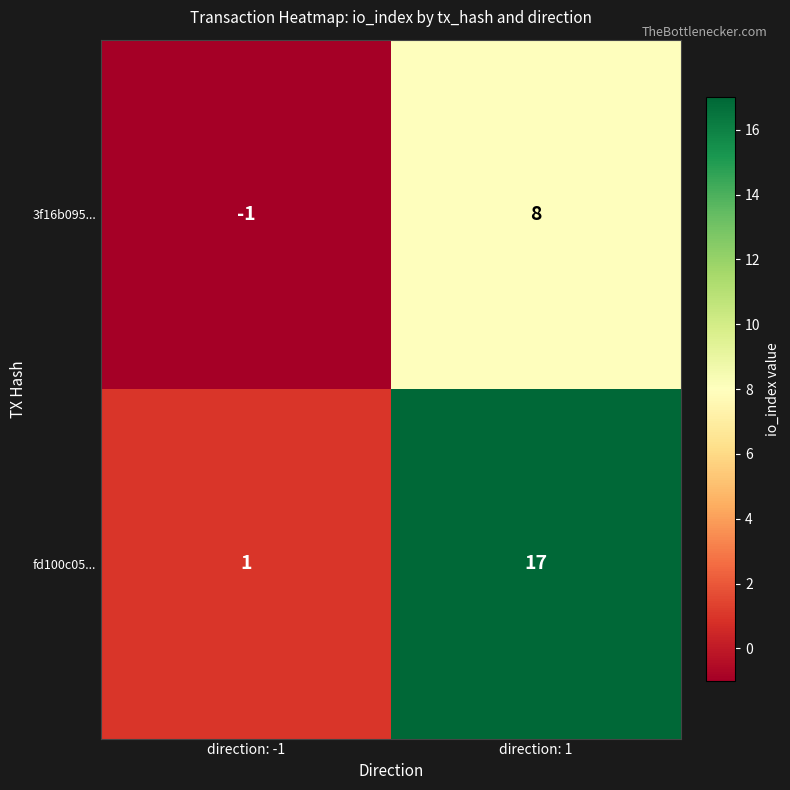

What is the spread (max minus min) of values at direction: -1?

2